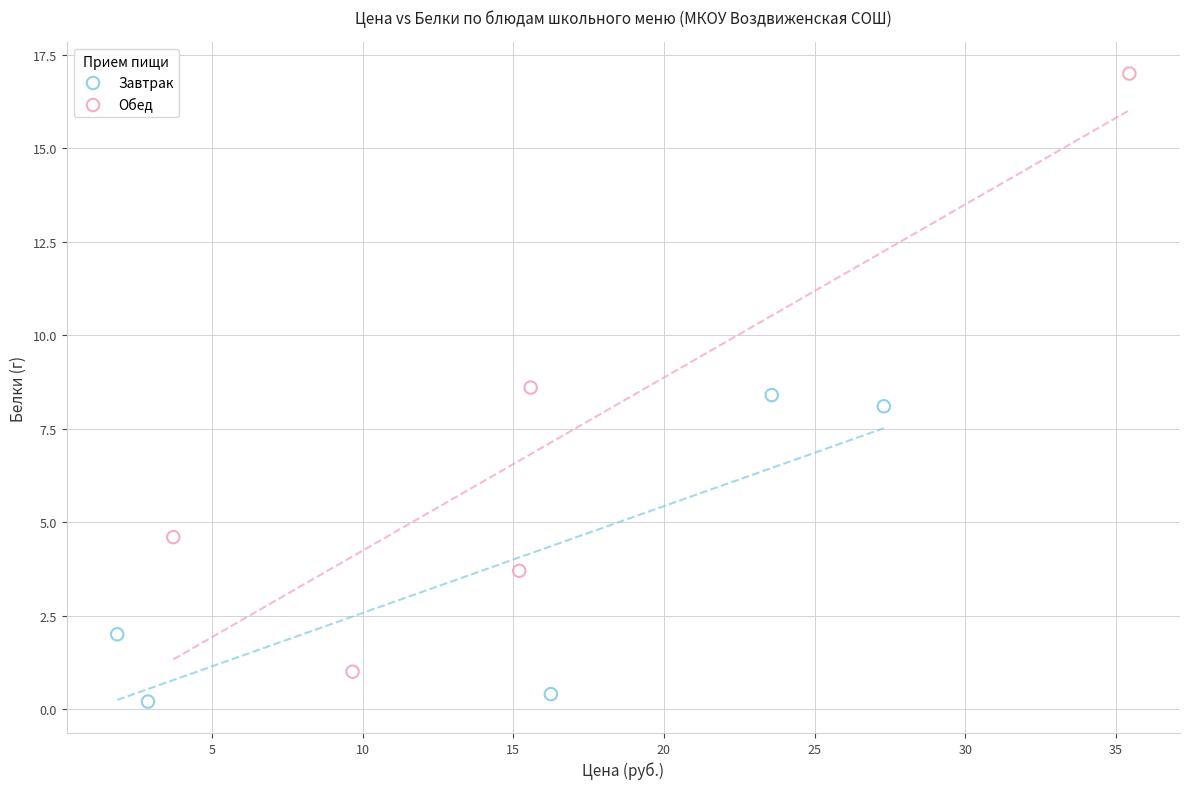

Which series contains the highest Y value?

Обед